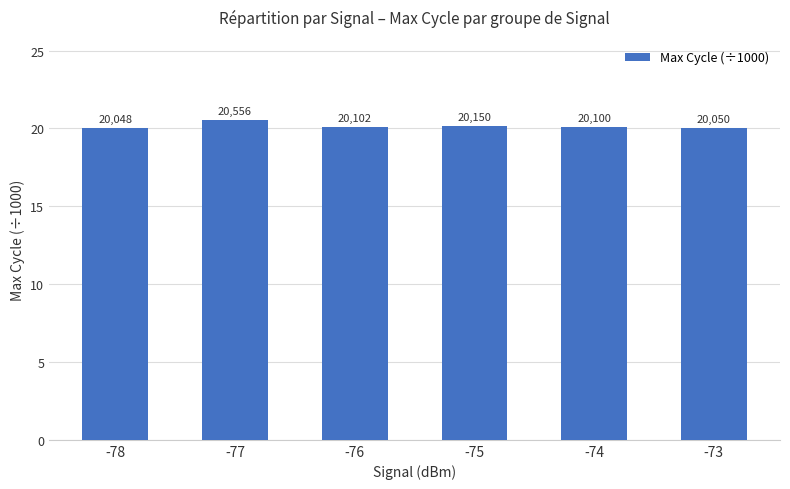

Rank the categories by value from highest to lowest.

-77, -75, -76, -74, -73, -78